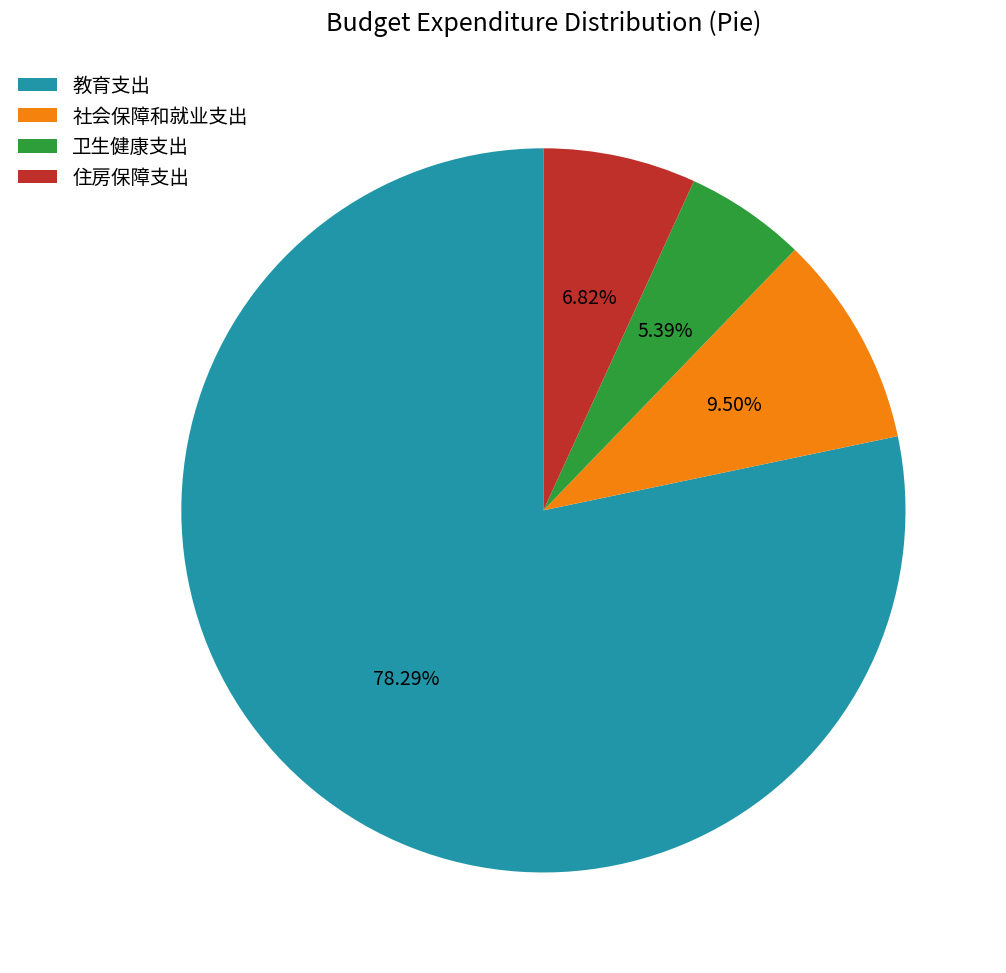

To the nearest percent, what is the average slice percentage?

25%